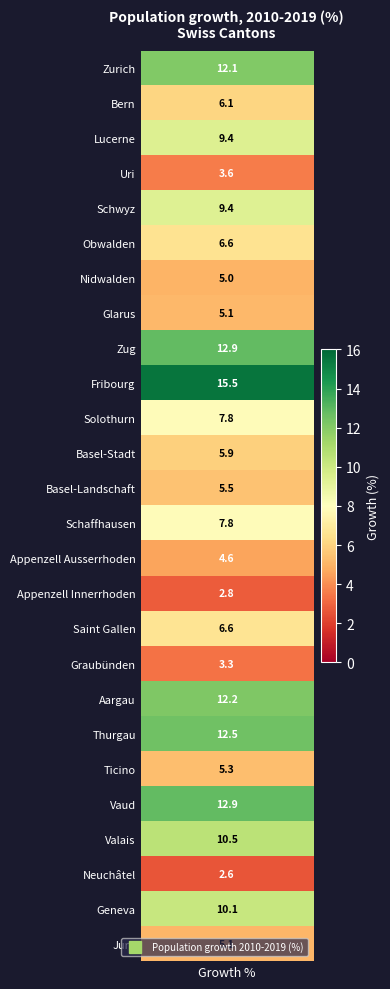

Reading right to left, list all the values displayed in this chart.

5.1	10.1	2.6	10.5	12.9	5.3	12.5	12.2	3.3	6.6	2.8	4.6	7.8	5.5	5.9	7.8	15.5	12.9	5.1	5.0	6.6	9.4	3.6	9.4	6.1	12.1